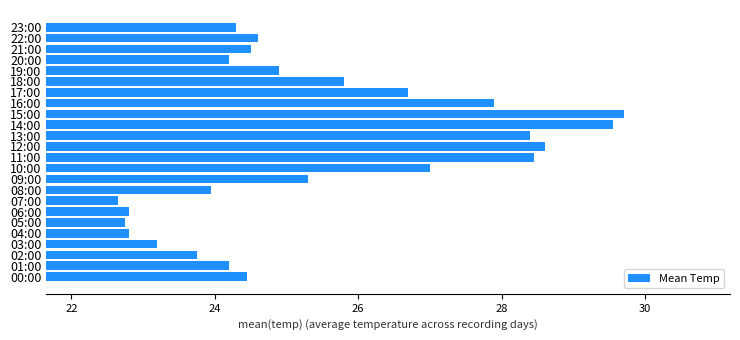

What is the average value?

25.4